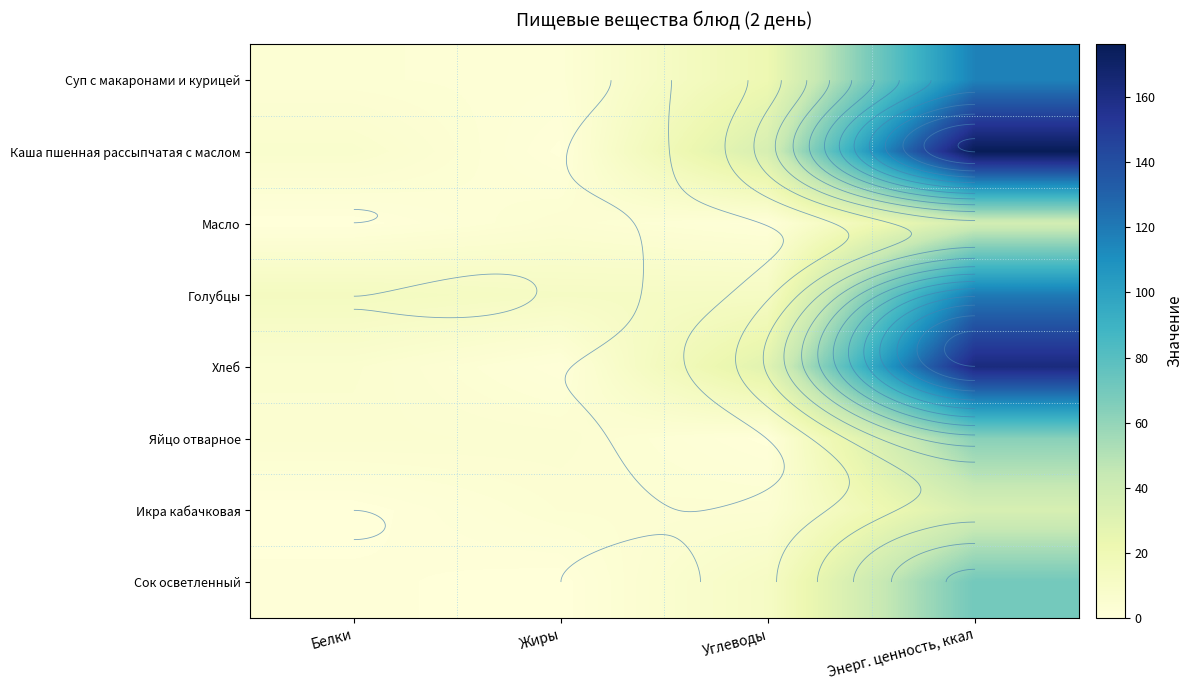

List the series in order of their peak value, lowest first.

Икра кабачковая, Масло, Яйцо отварное, Сок осветленный, Суп с макаронами и курицей, Голубцы, Хлеб, Каша пшенная рассыпчатая с маслом